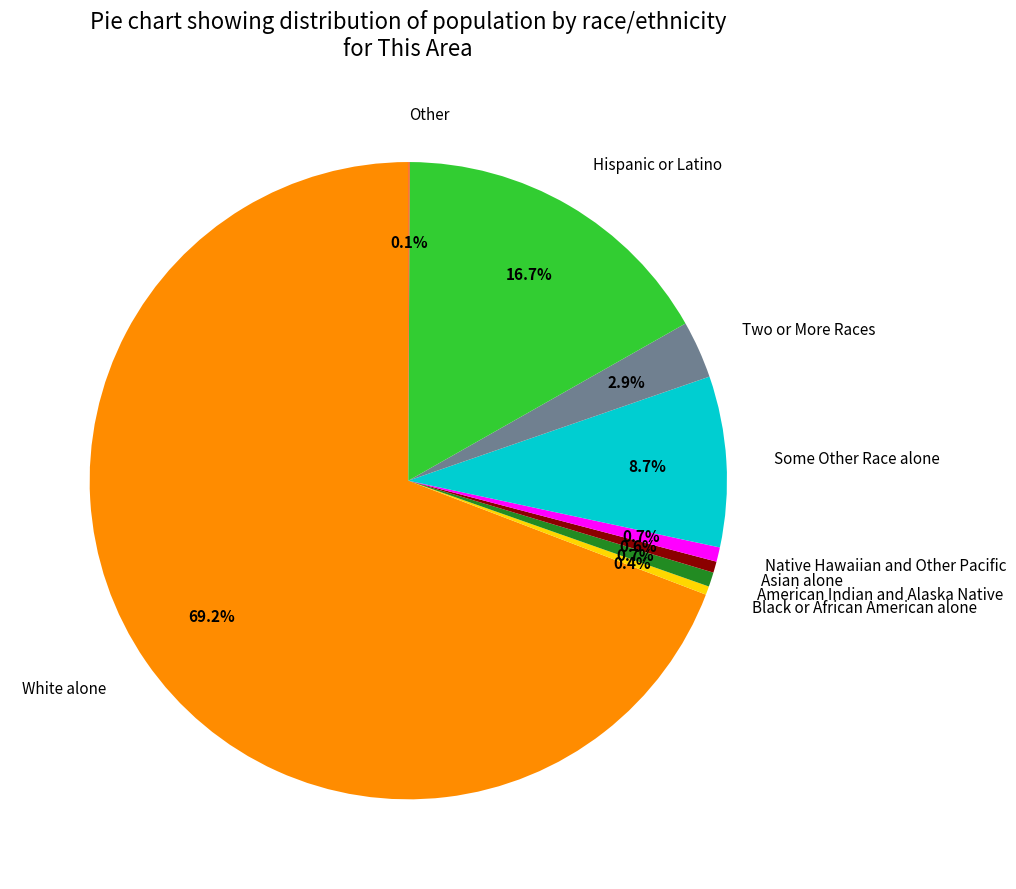

Does any single category account for the majority?

Yes